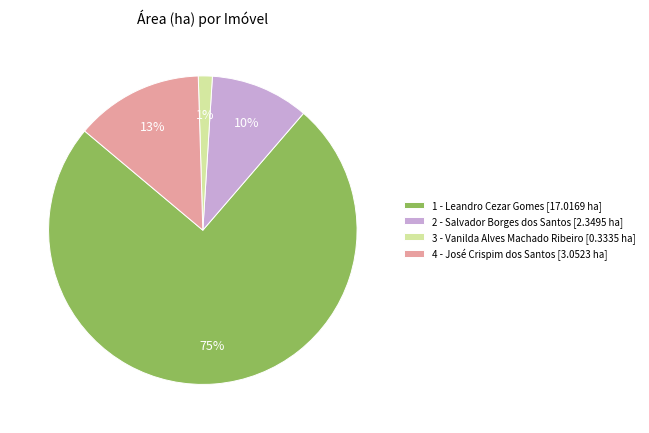

Does 4 - José Crispim dos Santos represent more than half of the total?

No